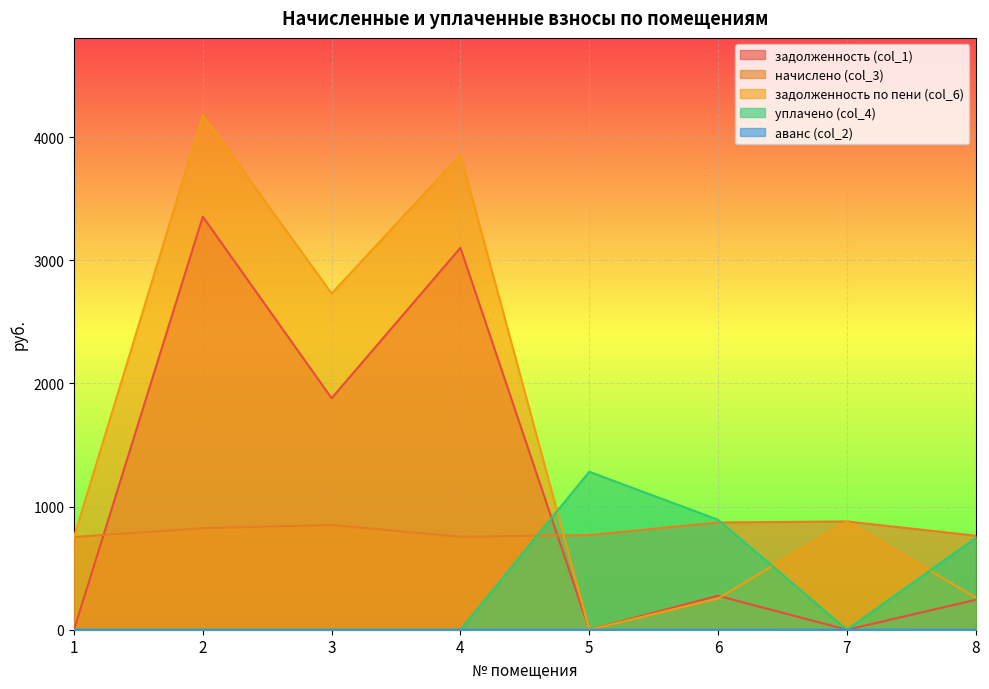

What is the sum of the задолженность по пени (col_6) values at 7 and 5?

879.0